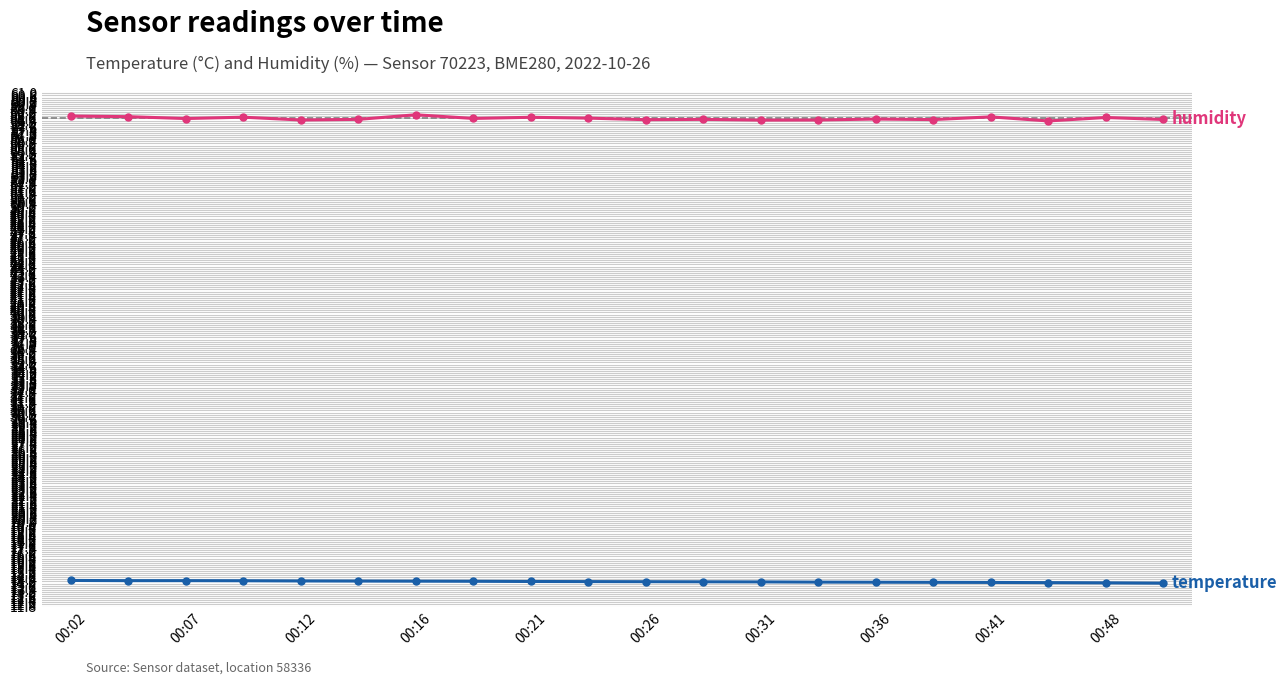

What is the maximum value shown in the chart?

59.0